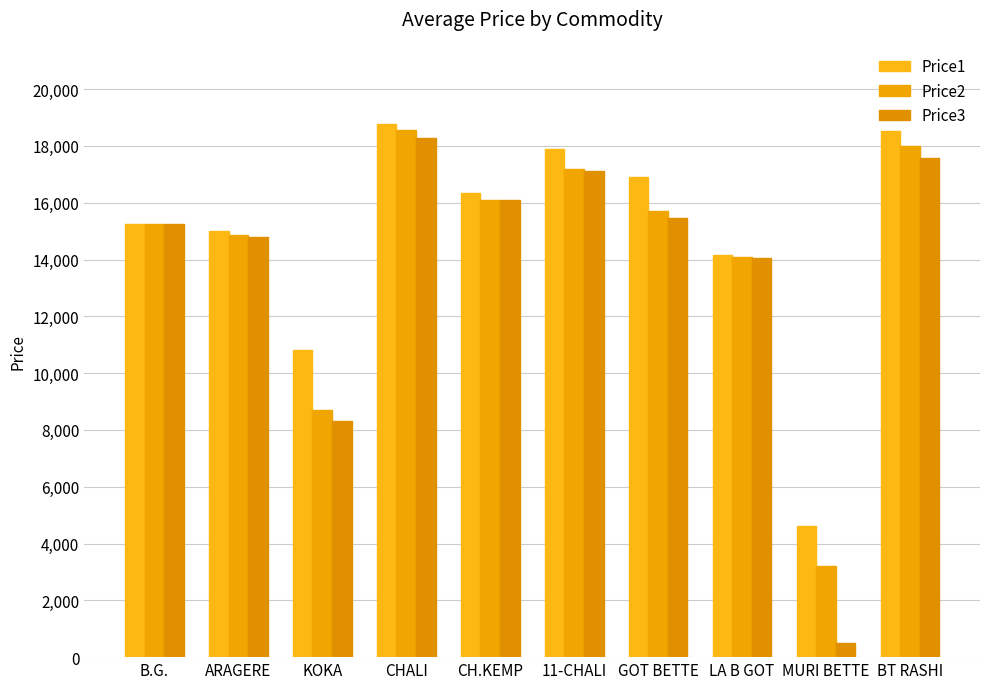

Reading left to right, list all the values displayed in this chart.

Price1: 15259	14999	10799	18758	16339	17900	16889	14171	4601	18509
Price2: 15250	14869	8691	18569	16099	17199	15699	14099	3199	18001
Price3: 15240	14800	8299	18291	16109	17109	15460	14069	510	17589